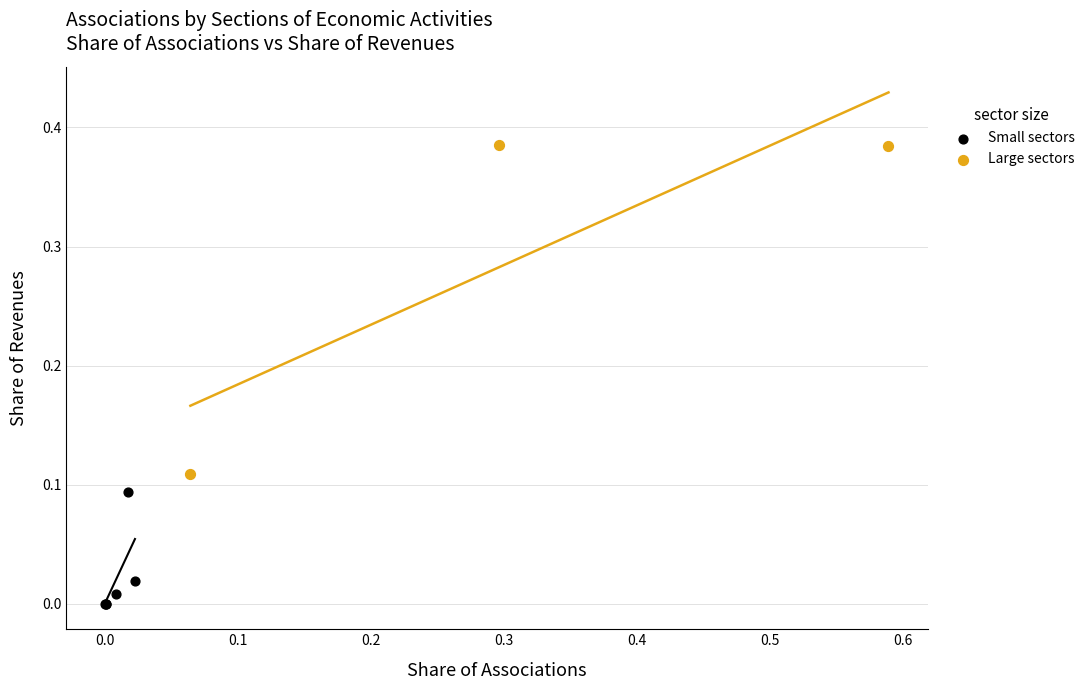

Which series contains the highest Y value?

Large sectors